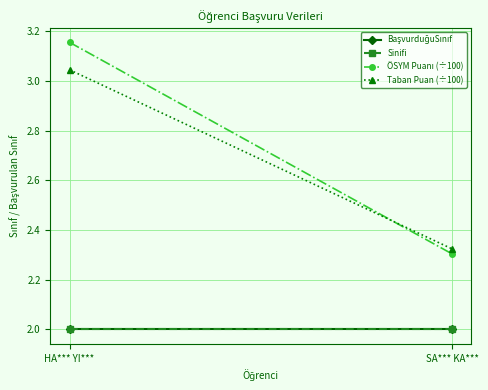

Is it true that Sinifi equals 0.8 at SA*** KA***?

False